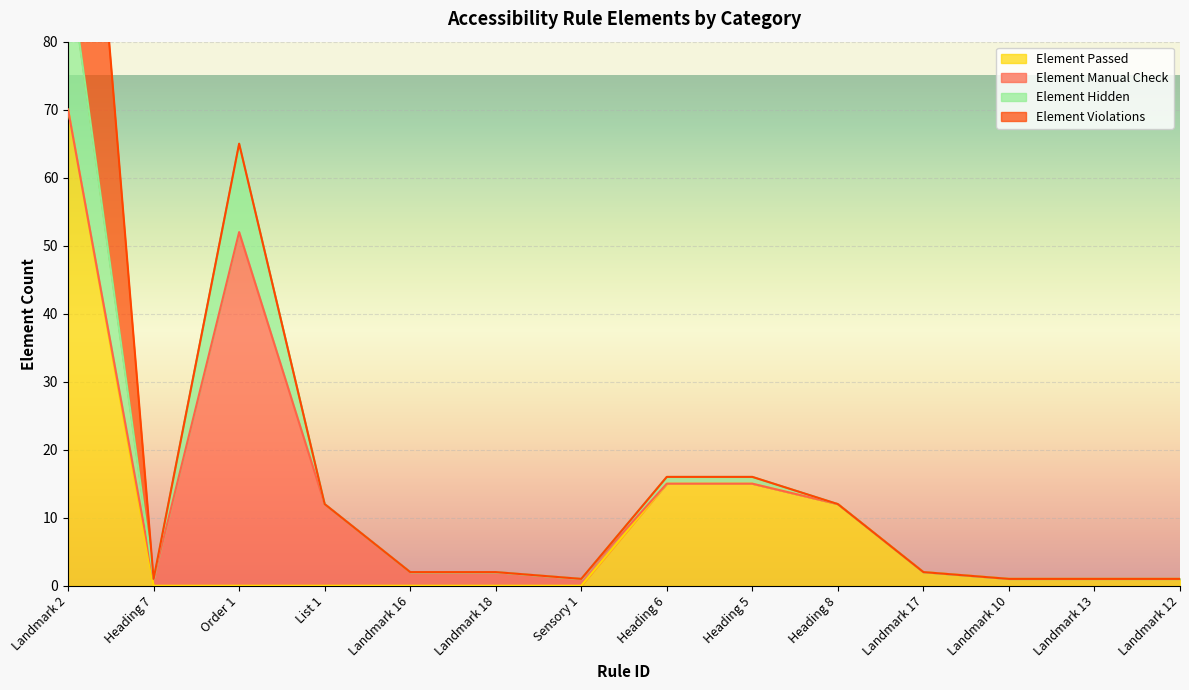

Which category has the highest value in the Element Passed series?

Landmark 2